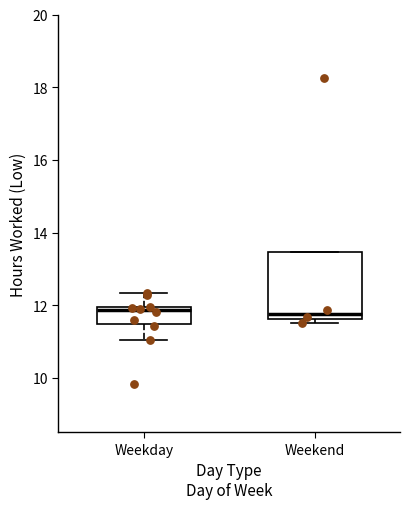

Where is the lower edge of the box for Weekend on the y-axis? The values are not printed on the chart, so give them approximately, as read against the axis.

11.6